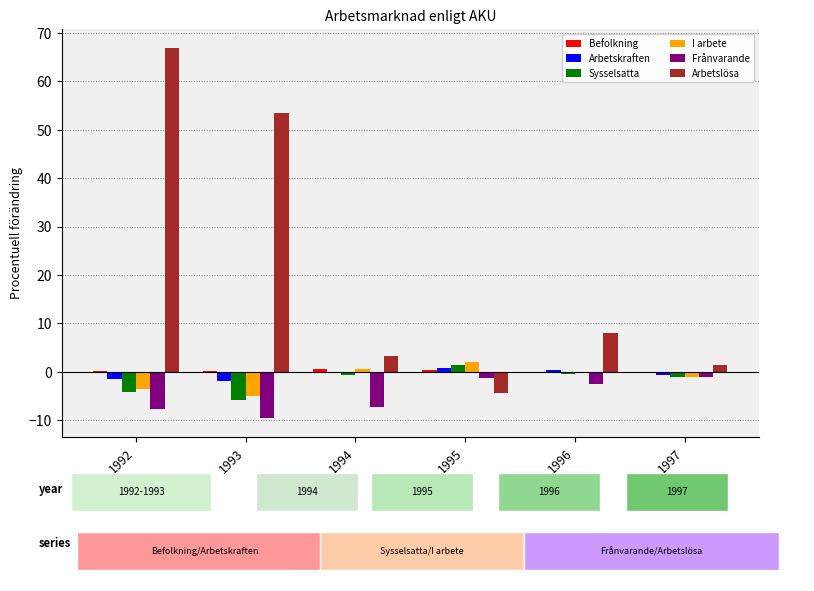

What is the highest value of the Arbetslösa series?

67.0